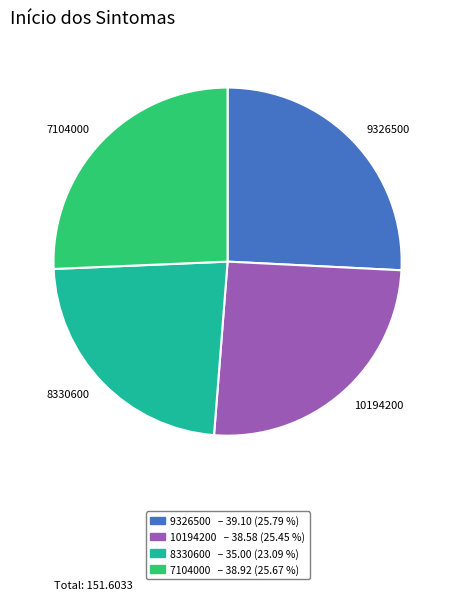

Between 8330600 and 10194200, which is larger?

10194200